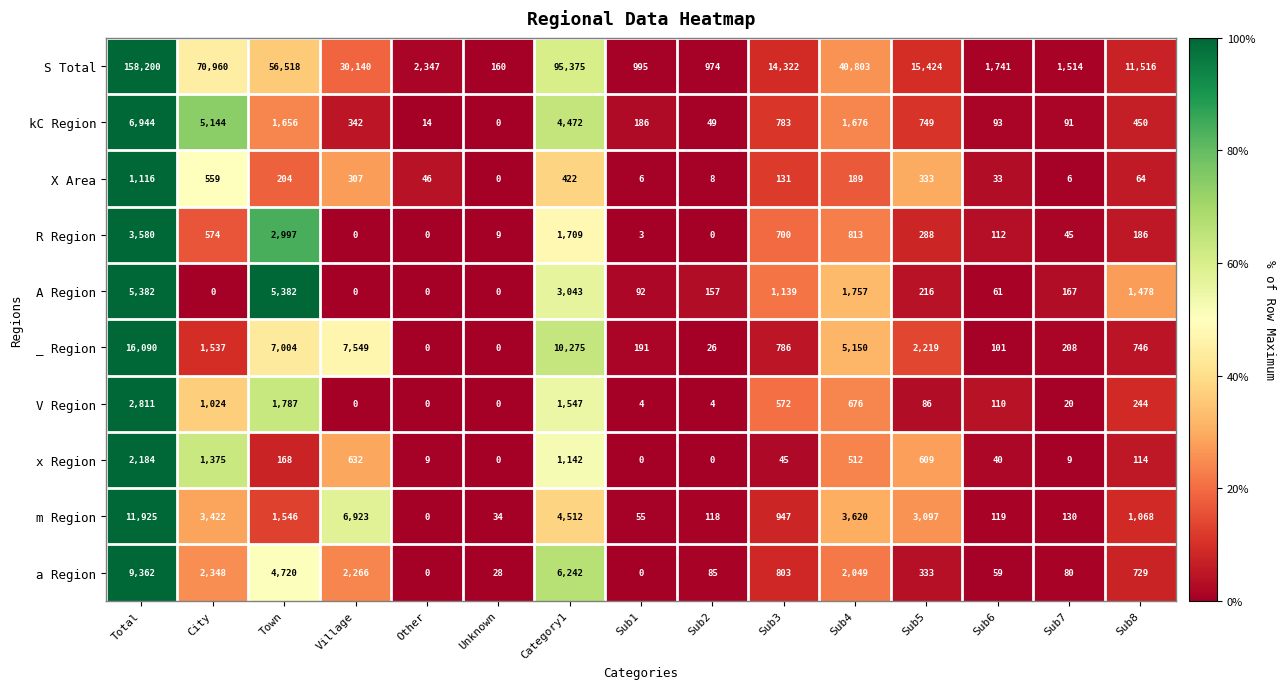

What is the sum of the S Total values at Village and Total?

188340